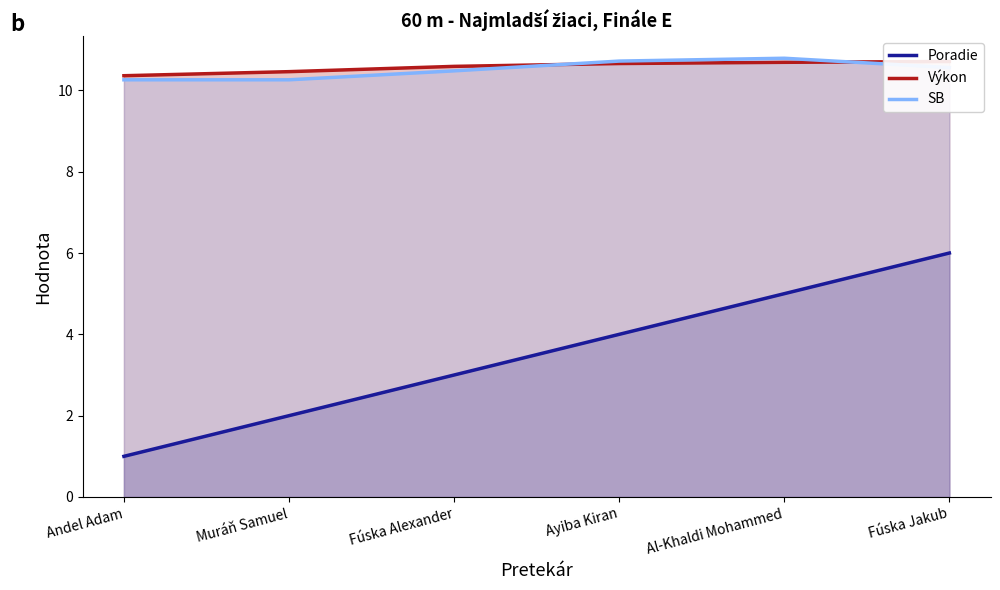

How many lines are shown in the chart?

3